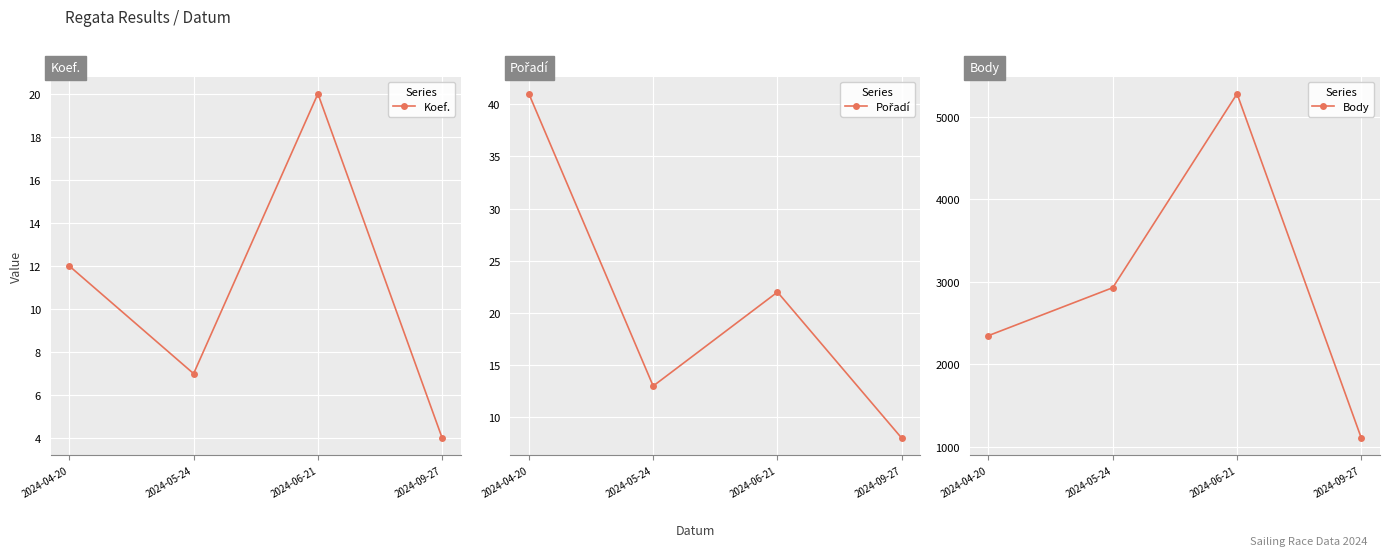

Read the Koef. value at 2024-09-27, to the nearest 5.

5